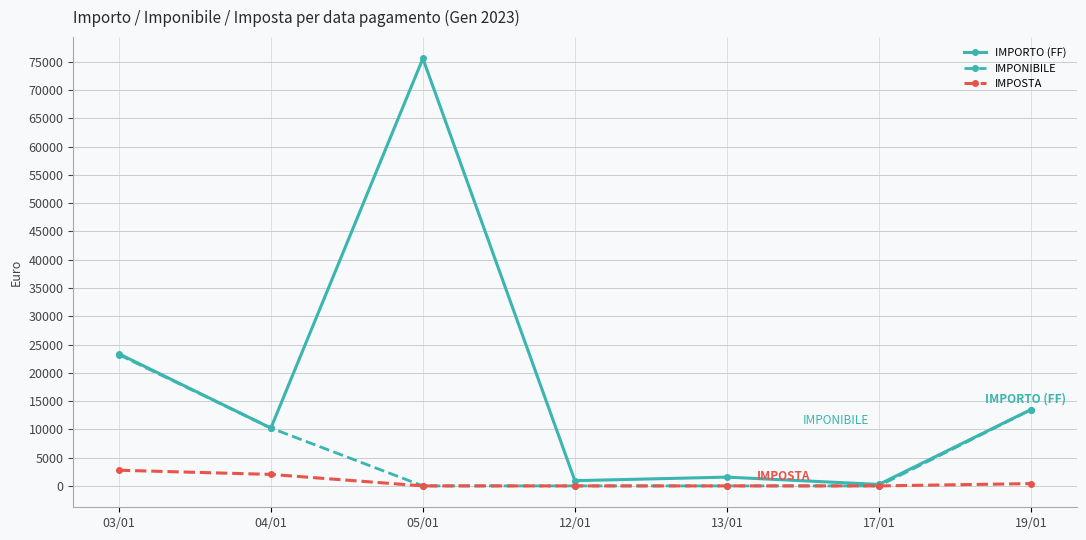

True or false: IMPONIBILE has more than 1 points higher than both neighbors.

False